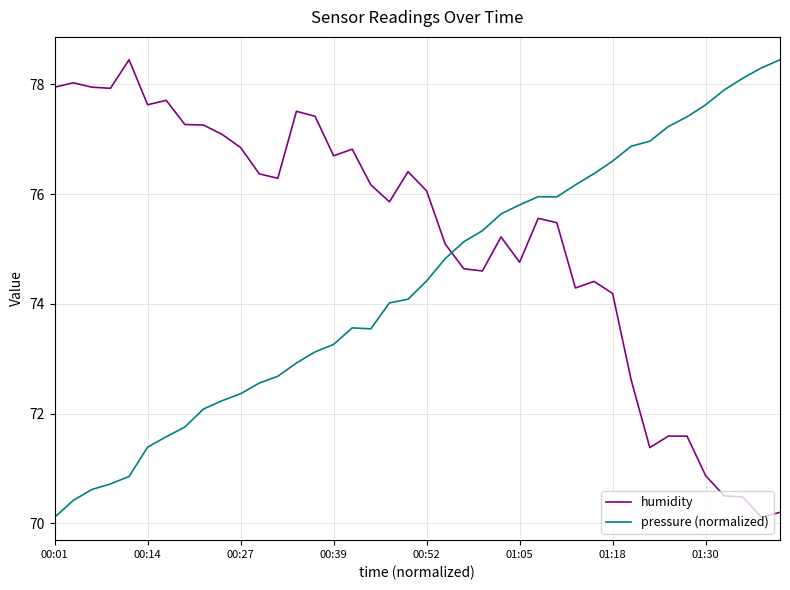

Which series has the largest total across all categories?

humidity